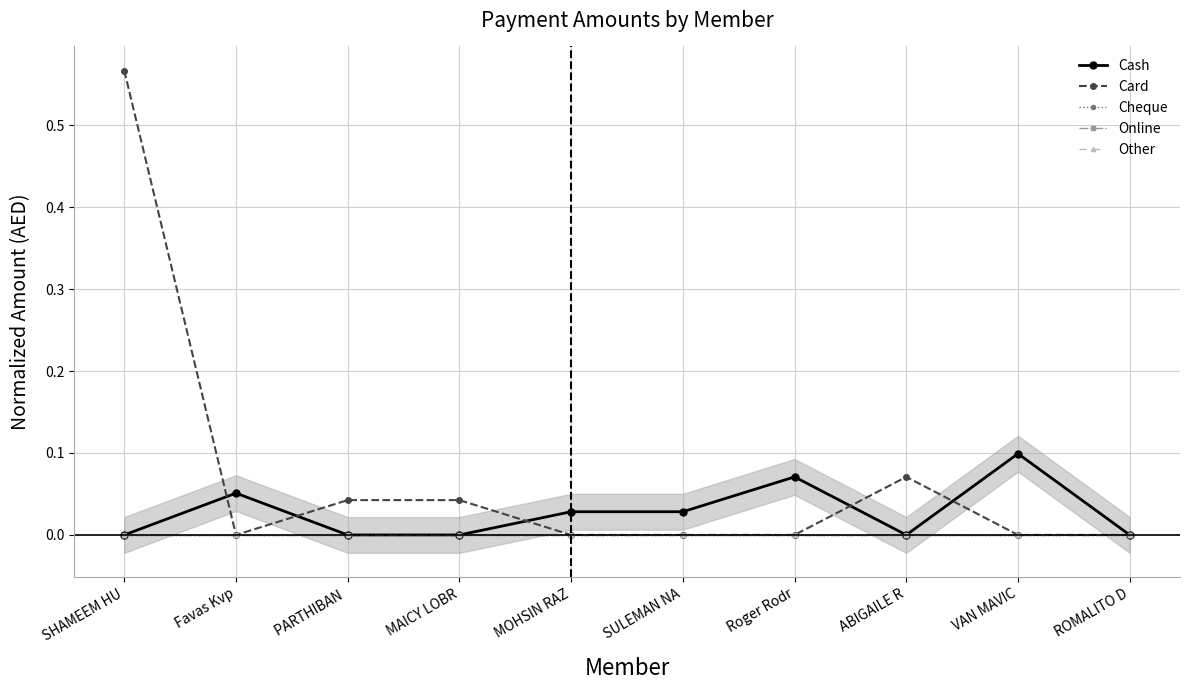

How many lines are shown in the chart?

5